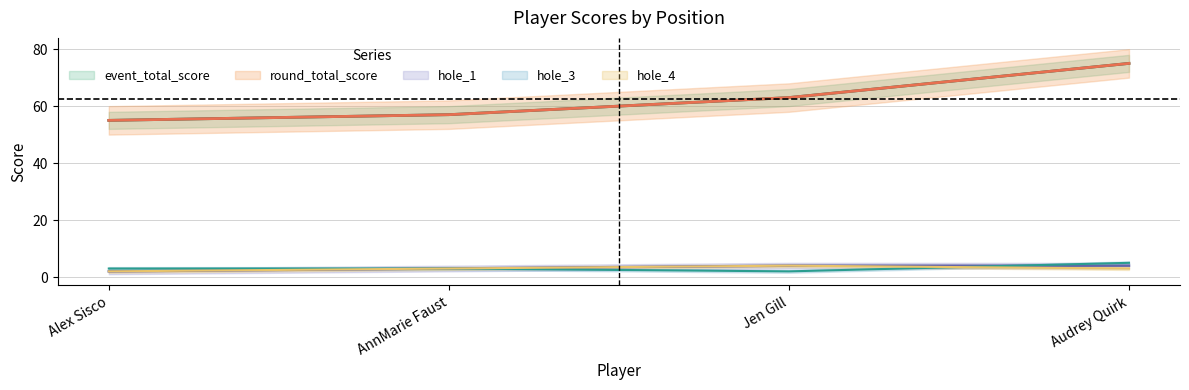

What is the average value of the hole_1 series?

3